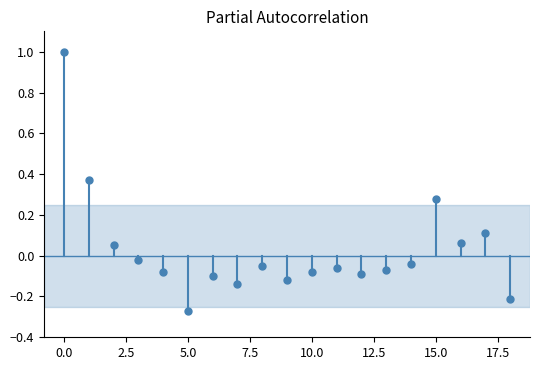

What is the range of Y values (max minus min)?

1.3